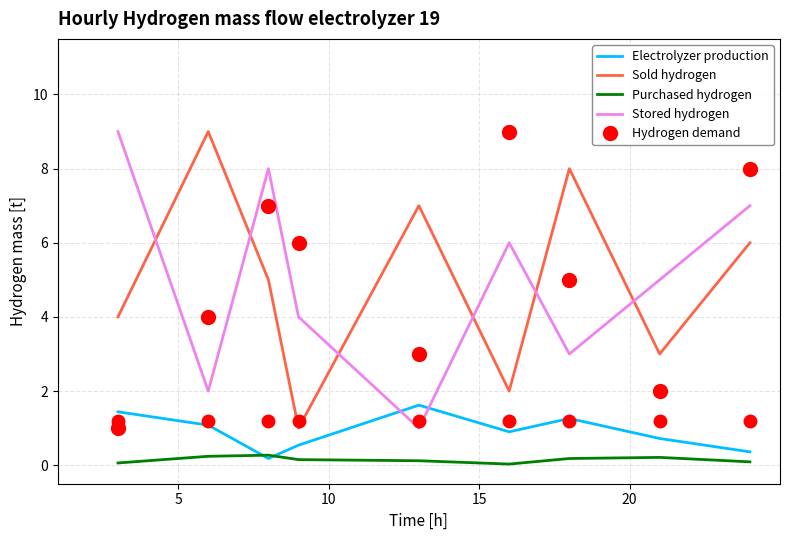

True or false: Hydrogen demand and Purchased hydrogen intersect in this chart.

False